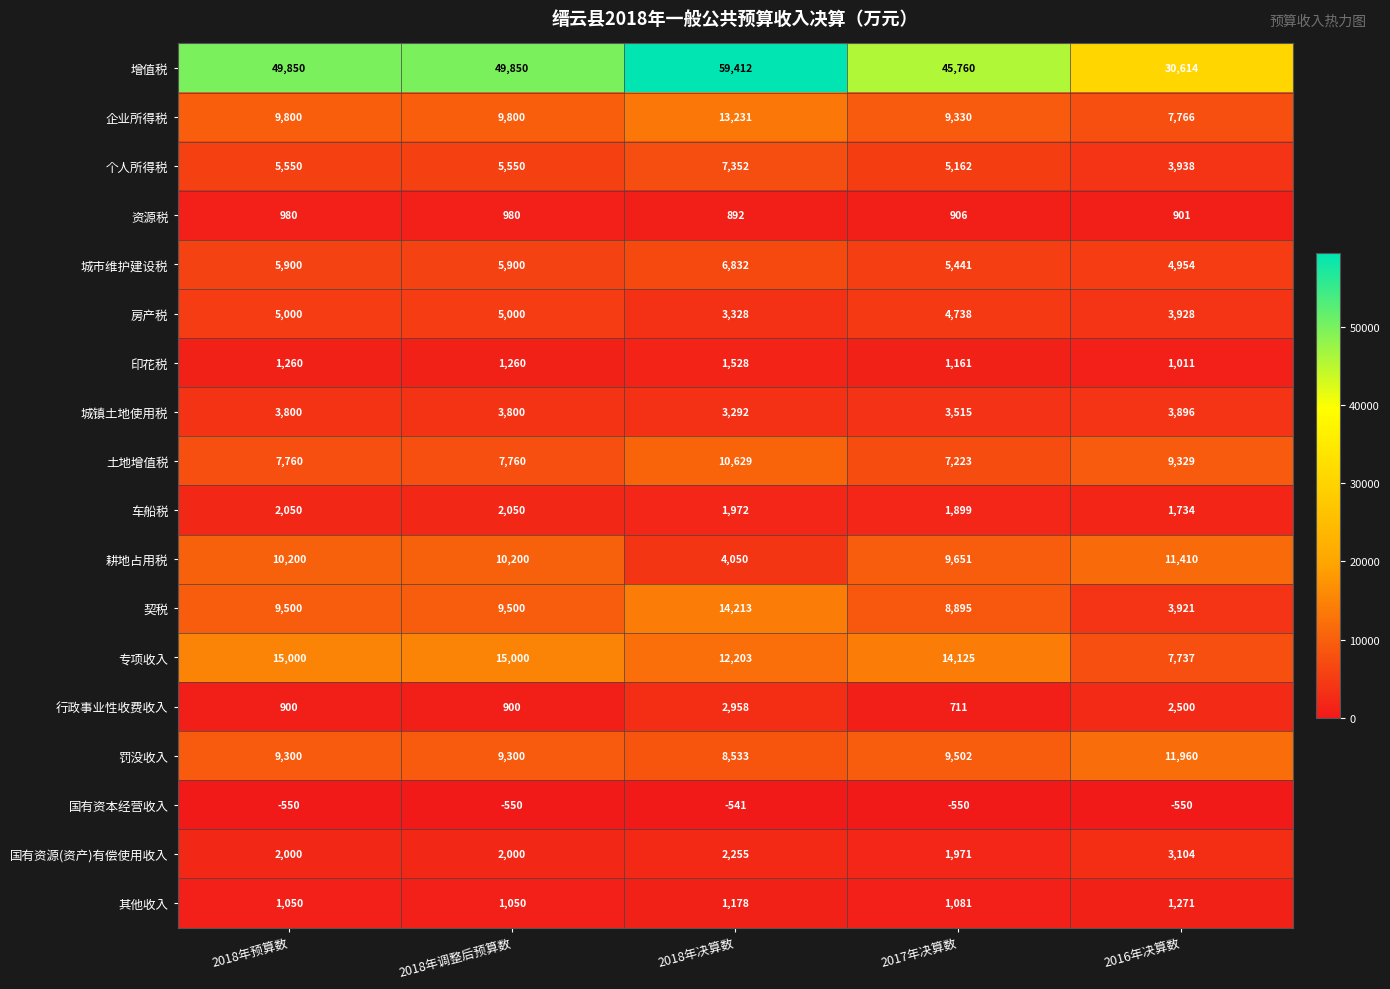

At which category is the sum across all series the highest?

2018年决算数